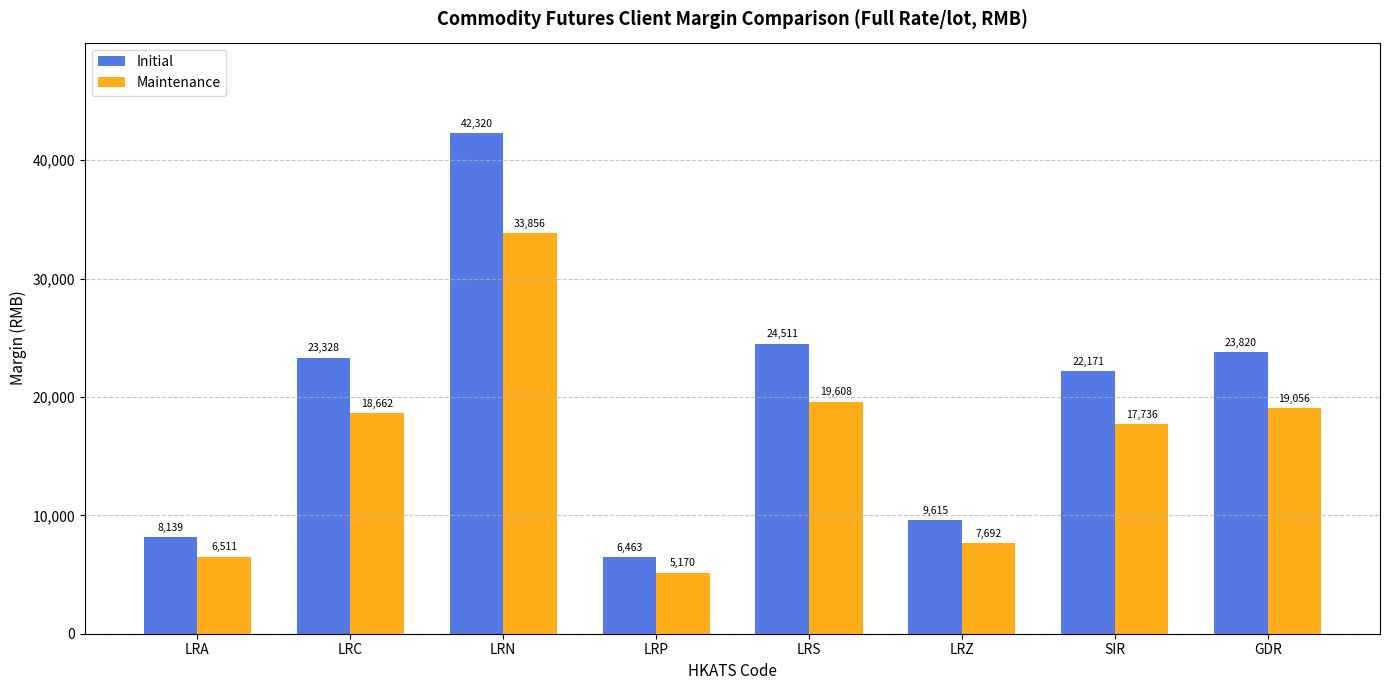

What is the spread (max minus min) of values at LRA?

1628